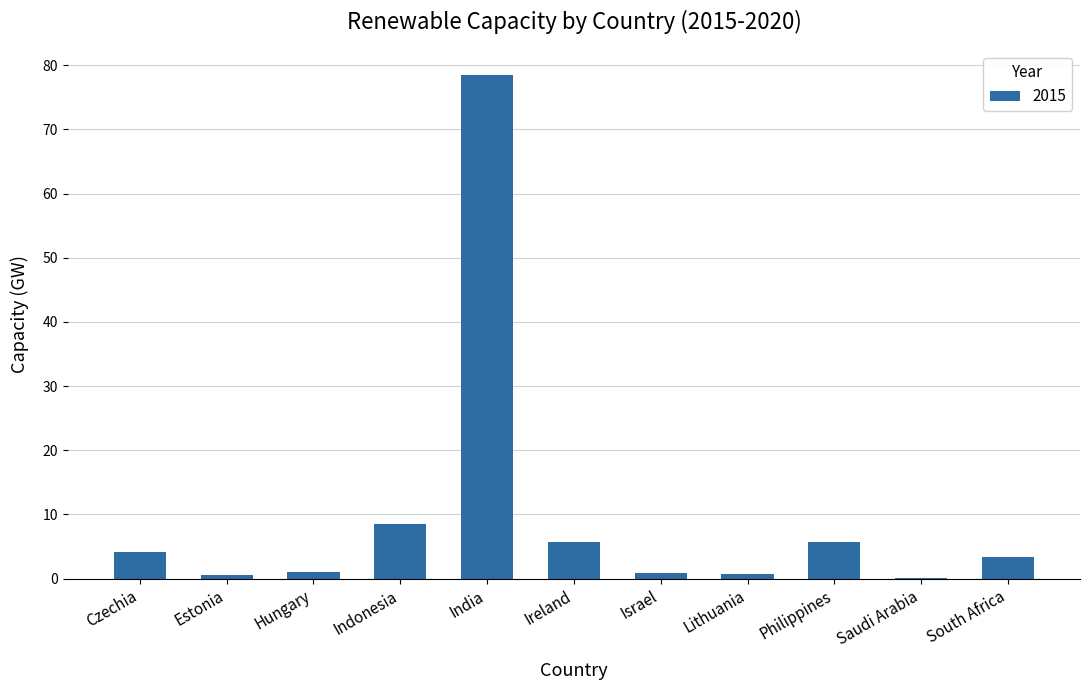

At which label is the value closest to 39?

Indonesia